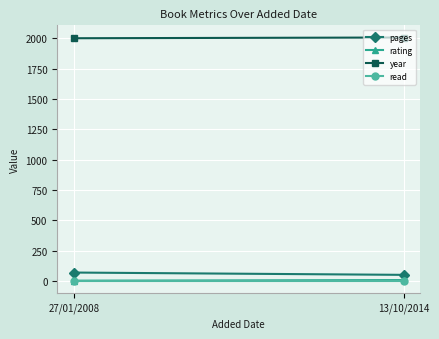

At 13/10/2014, list the series in order from largest to smallest.

year, pages, rating, read